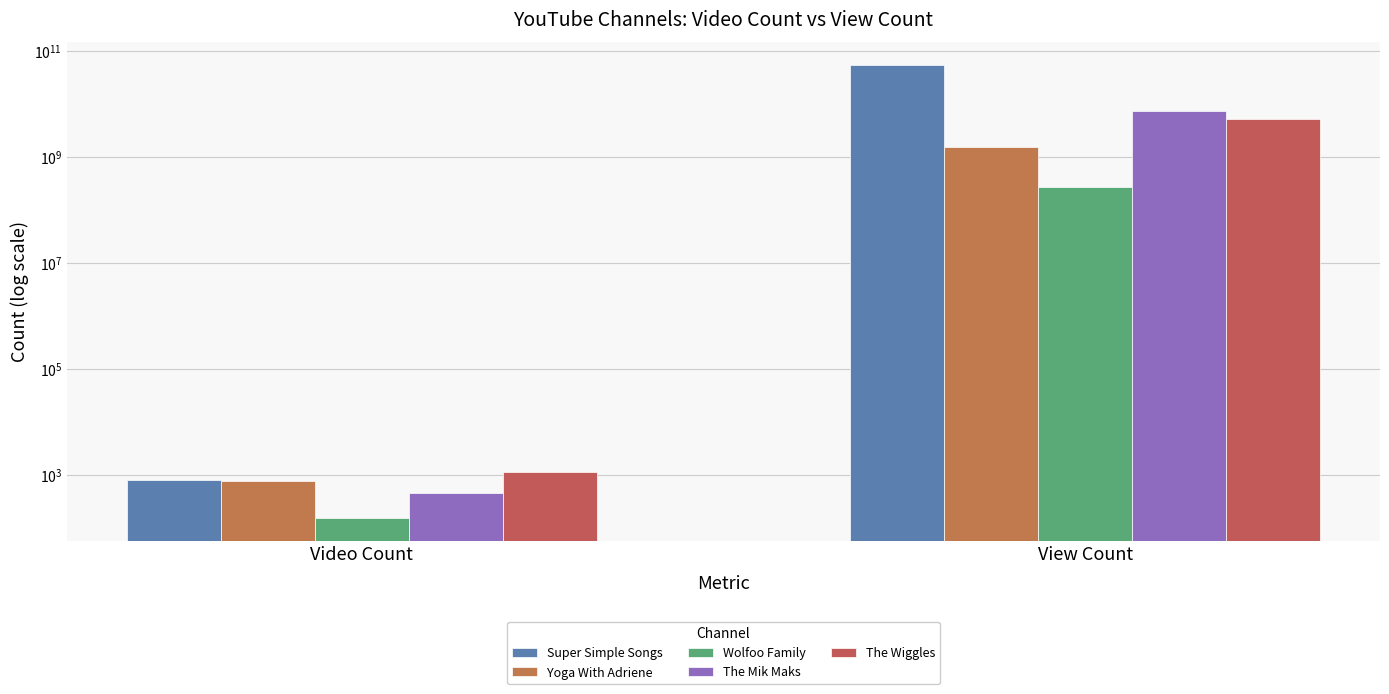

What is the sum of all The Mik Maks values?

7192852679